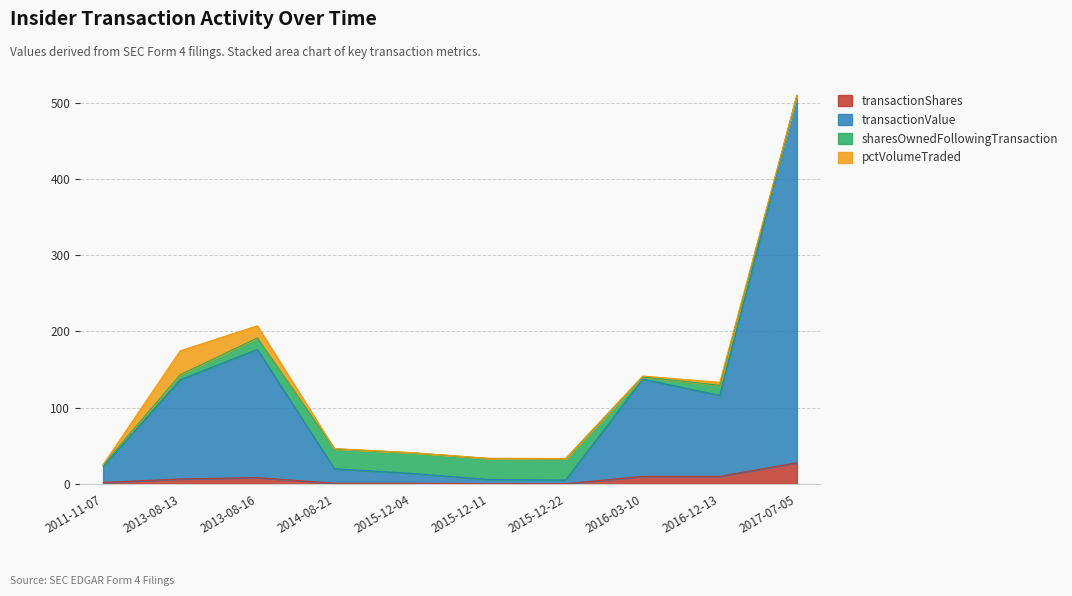

Read the transactionShares value at 2014-08-21.

1.0